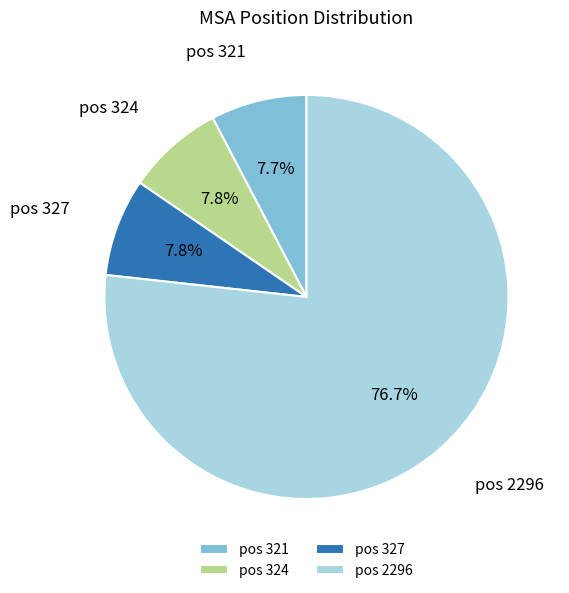

What is the ratio of the value at pos 321 to the value at pos 327?

1.0